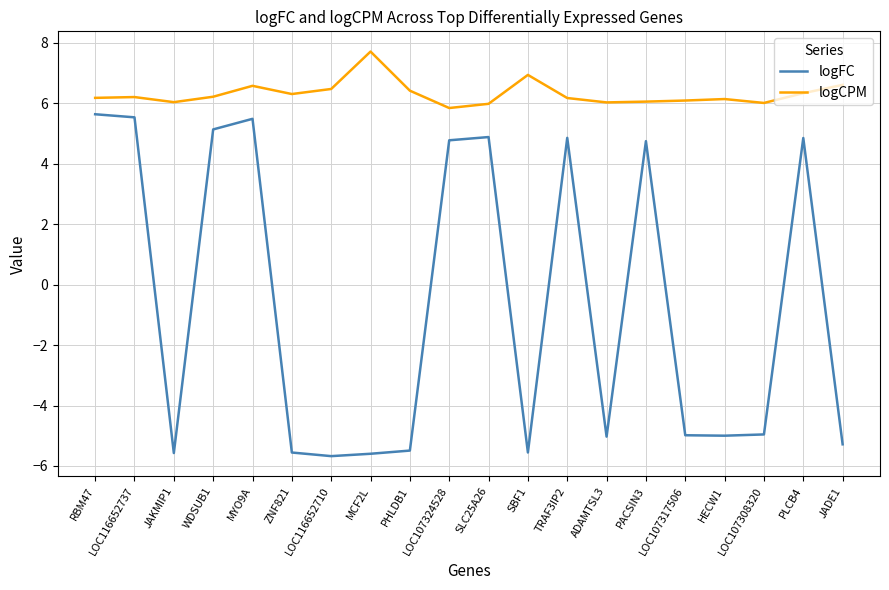

At how many categories does at least one series exceed 1?

20